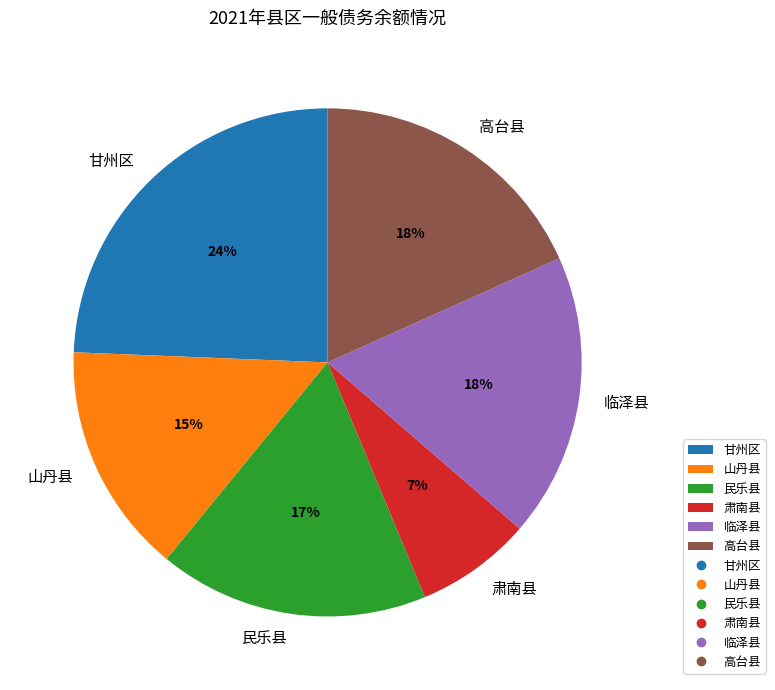

What is the ratio of the value at 甘州区 to the value at 民乐县?

1.4